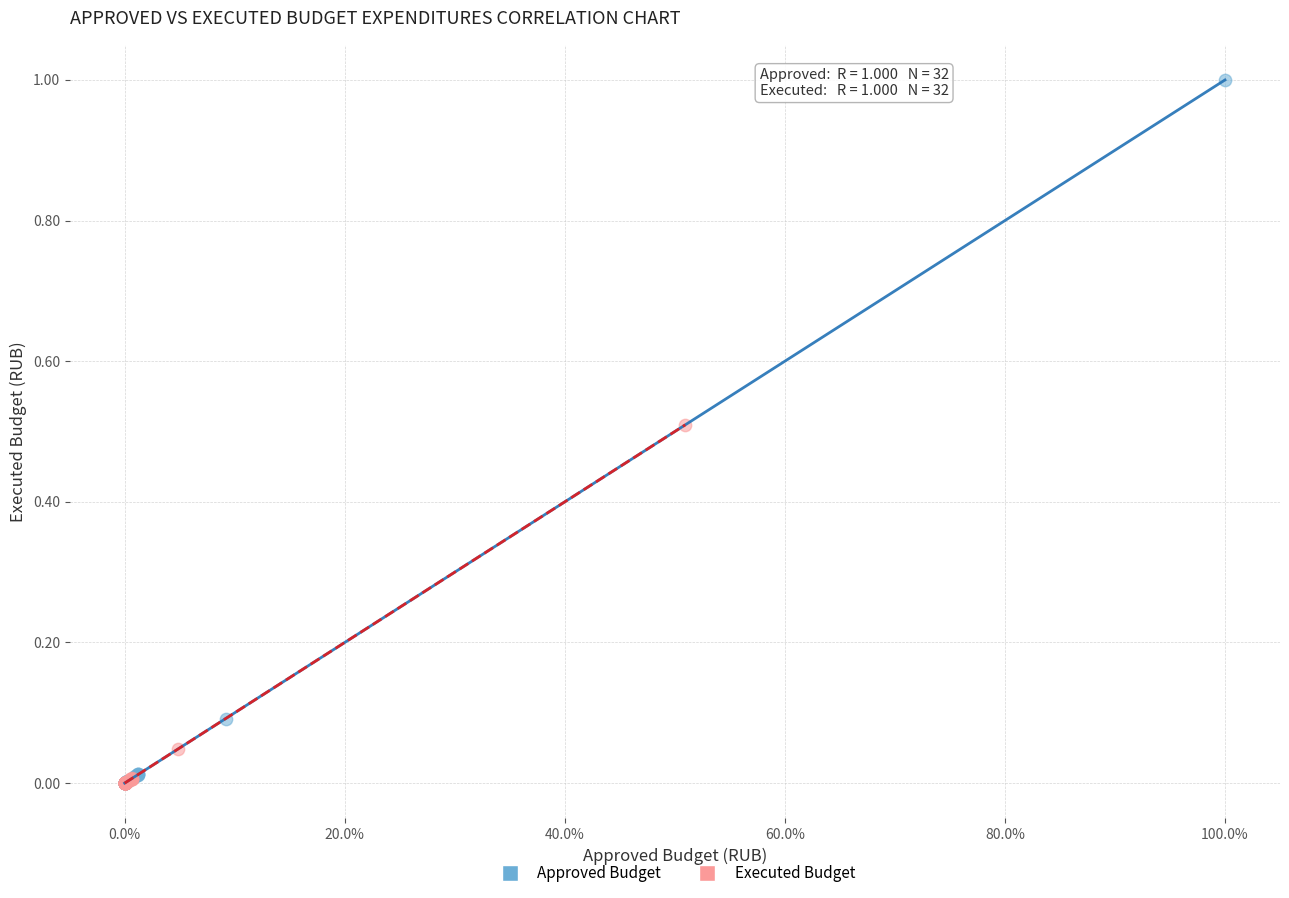

Which series contains the highest Y value?

Approved Budget